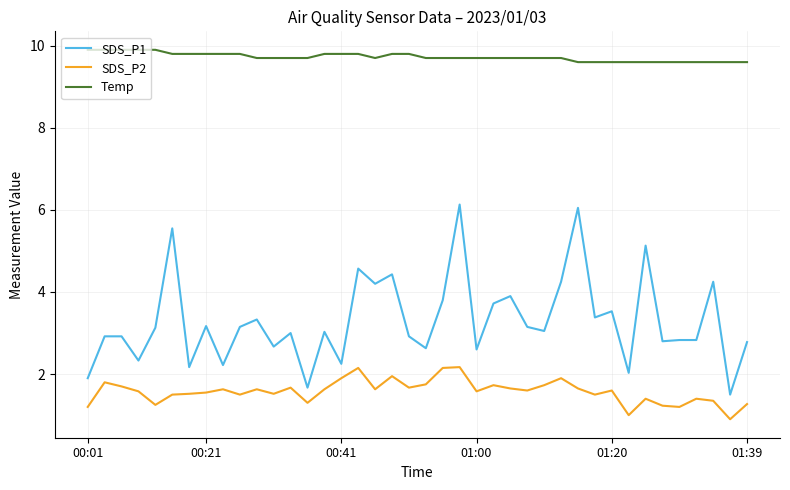

What is the maximum value shown in the chart?

9.9